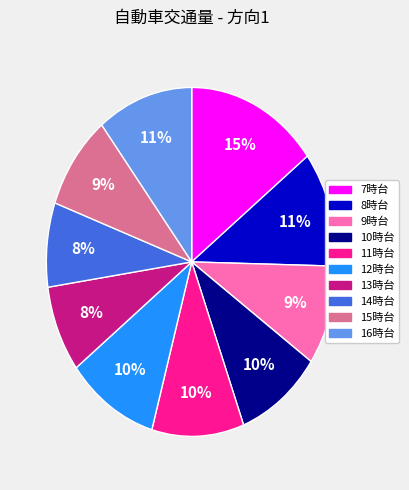

Does any single category account for the majority?

No